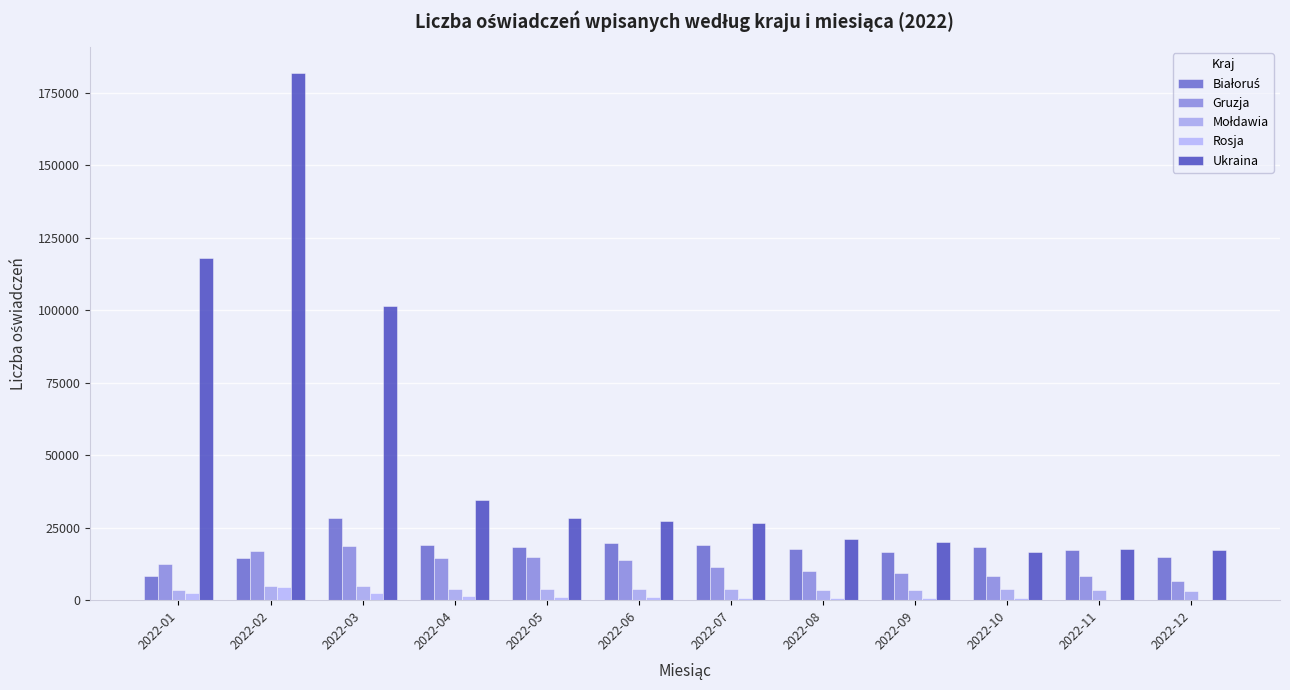

Count the number of categories in the chart.

12